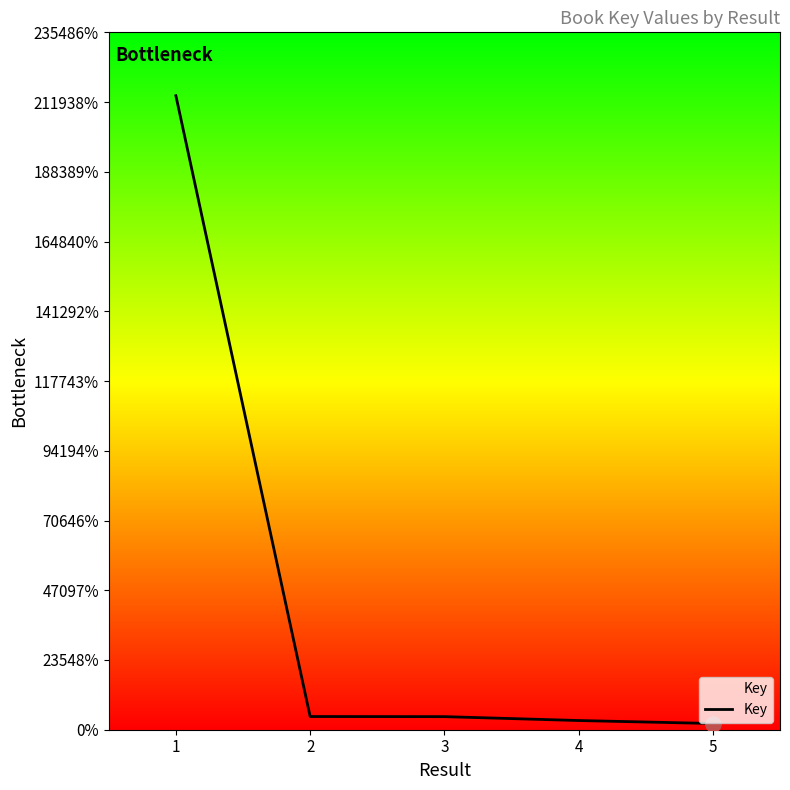

What is the change in value from 1 to 5?

-2119856866